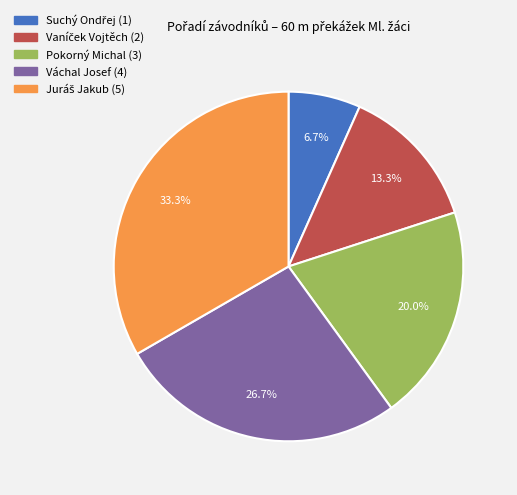

Does any single category account for the majority?

No